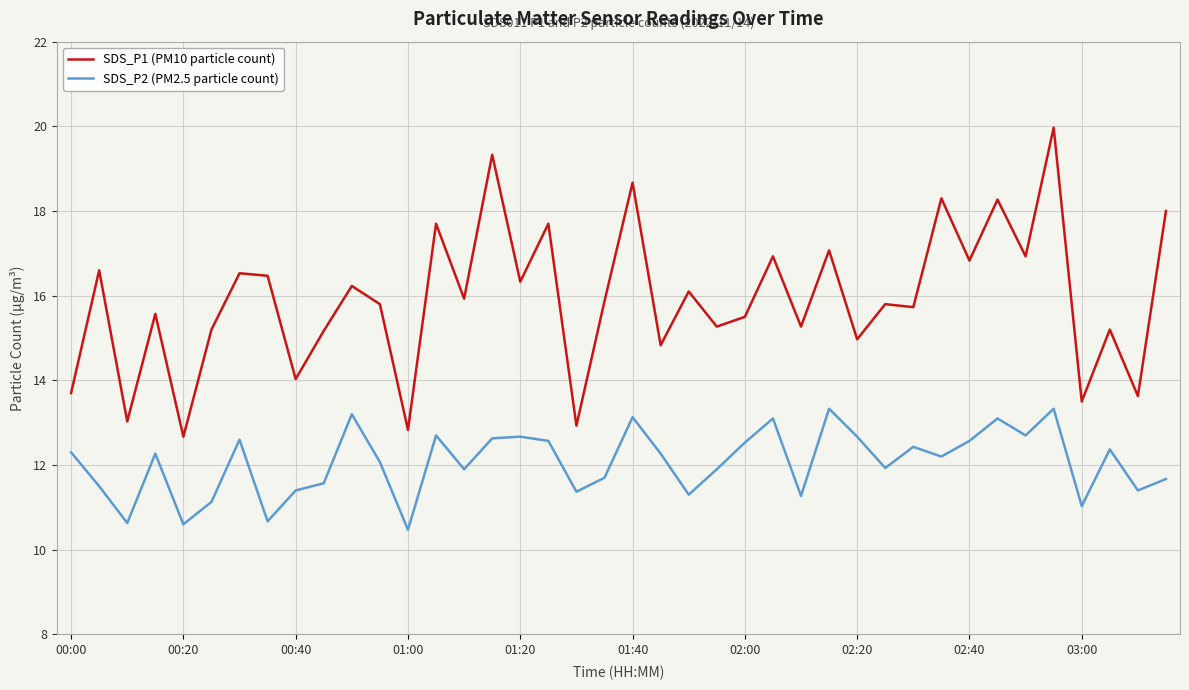

What is the greatest value displayed?

20.0